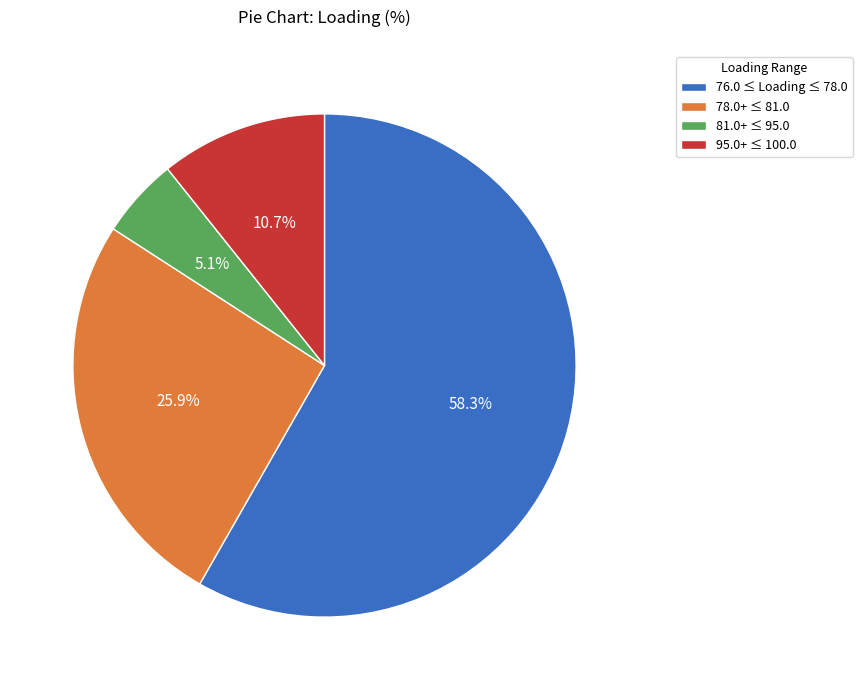

Which has a higher value, 95.0+ ≤ 100.0 or 78.0+ ≤ 81.0?

78.0+ ≤ 81.0